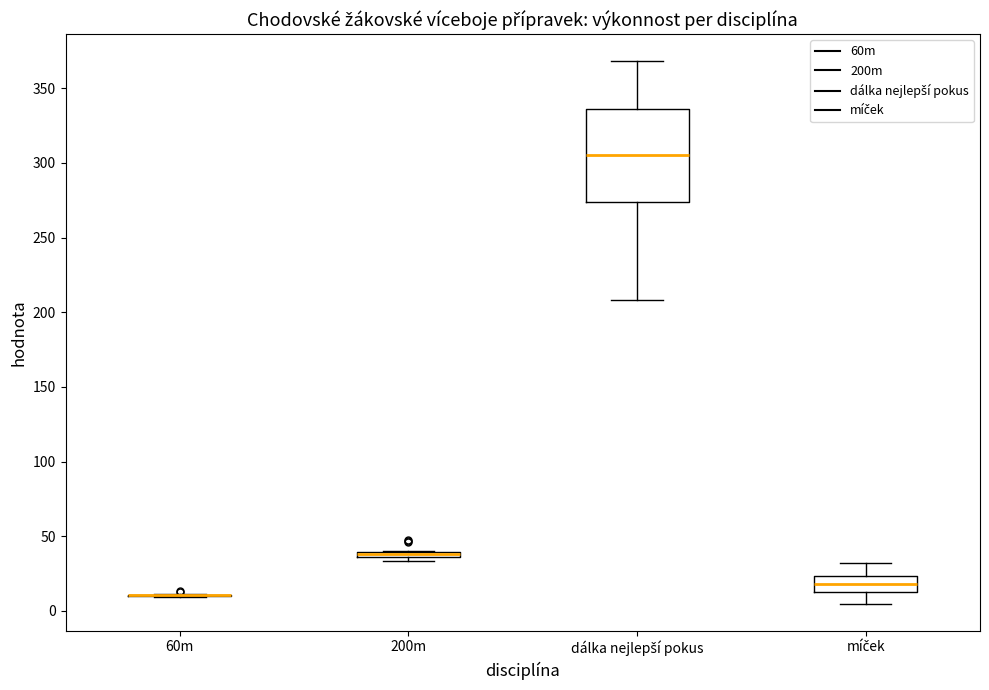

Where is the lower edge of the box for dálka nejlepší pokus on the y-axis? The values are not printed on the chart, so give them approximately, as read against the axis.

275